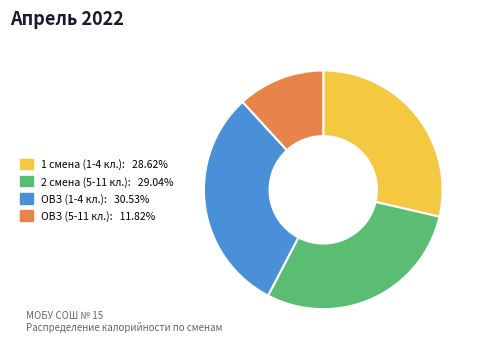

What is the smallest slice in the pie chart?

ОВЗ (5-11 кл.)